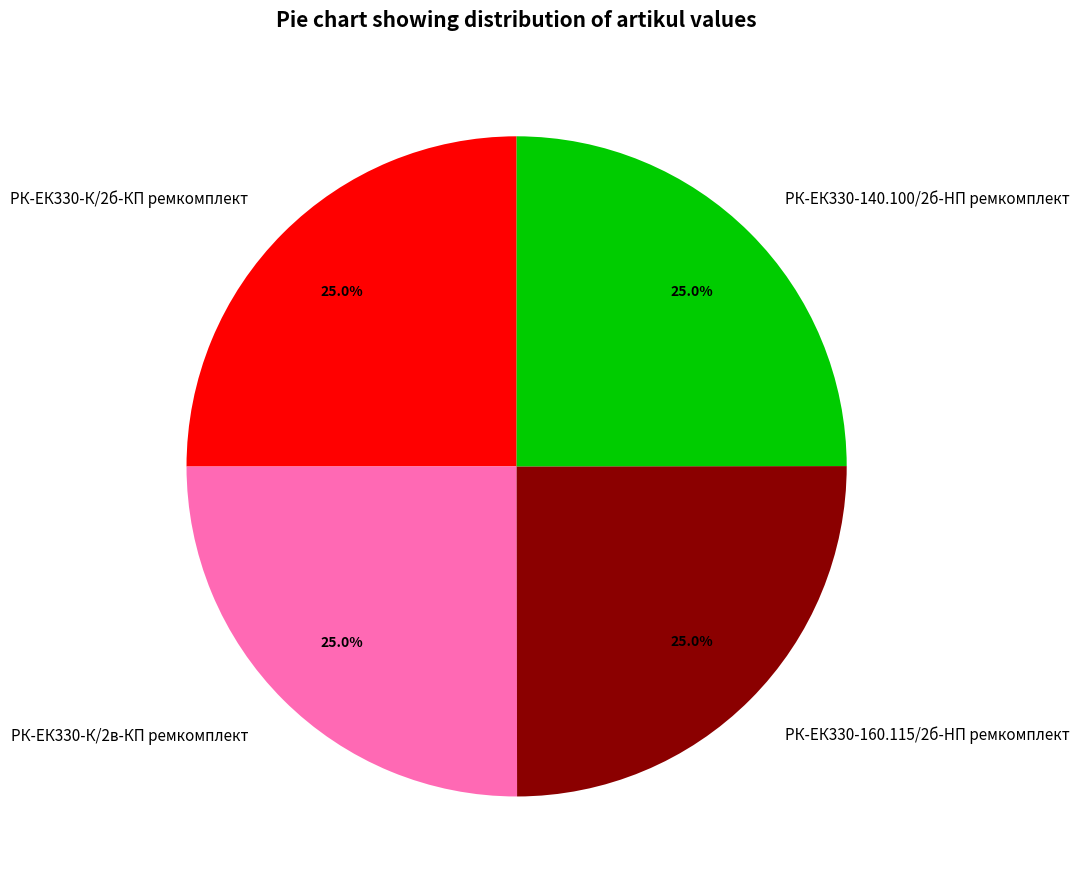

Is there a majority slice in this chart?

No